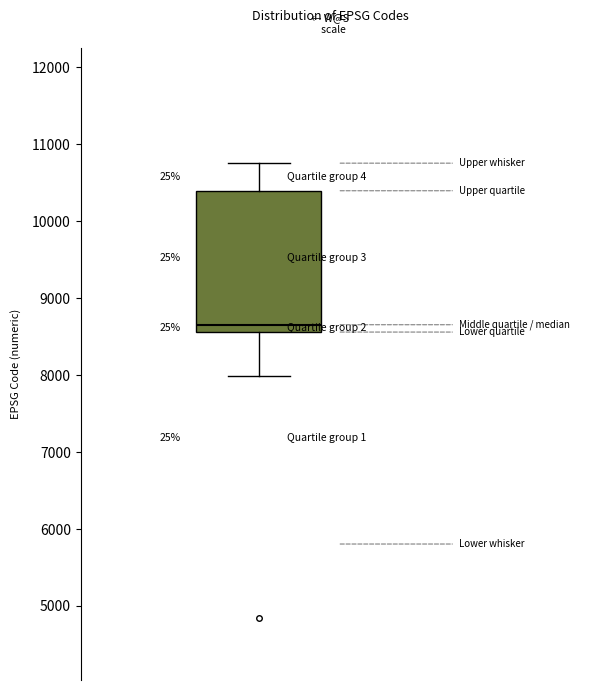

Transcribe this box plot: give where the median line is, the range the box spans, and where the two whiskers end, as read against the y-axis. The values are not printed on the chart, so give them approximately, as read against the axis.

median 8700, box 8600 to 10400, whiskers 8000 to 10800